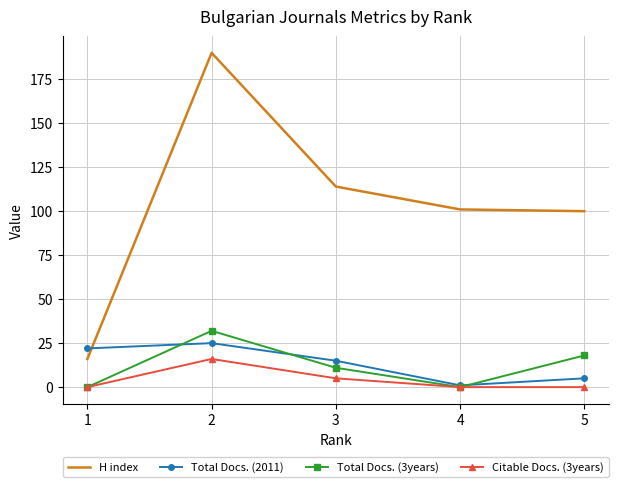

What is the greatest value displayed?

190